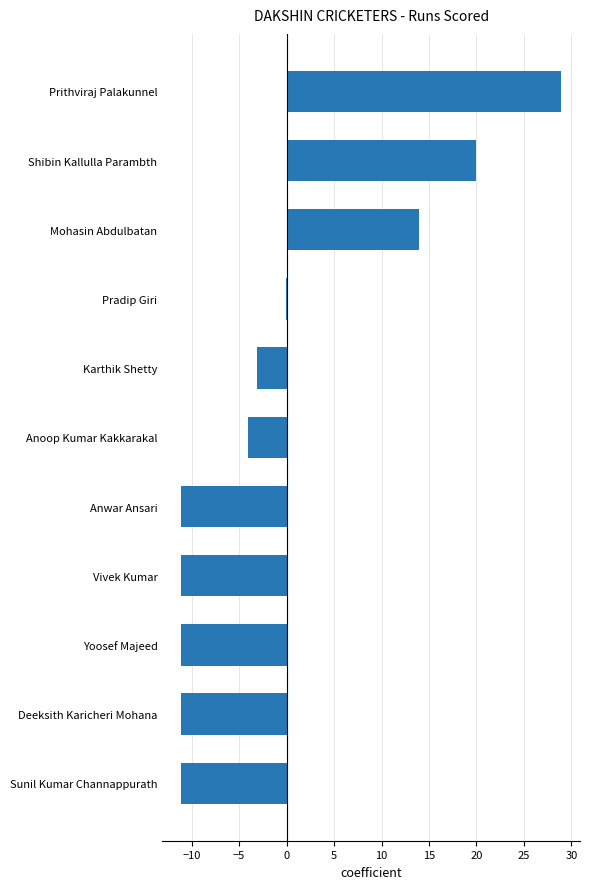

Reading bottom to top, extract all data points from this chart.

Sunil Kumar Channappurath=-11.1	Deeksith Karicheri Mohana=-11.1	Yoosef Majeed=-11.1	Vivek Kumar=-11.1	Anwar Ansari=-11.1	Anoop Kumar Kakkarakal=-4.1	Karthik Shetty=-3.1	Pradip Giri=-0.1	Mohasin Abdulbatan=13.9	Shibin Kallulla Parambth=19.9	Prithviraj Palakunnel=28.9